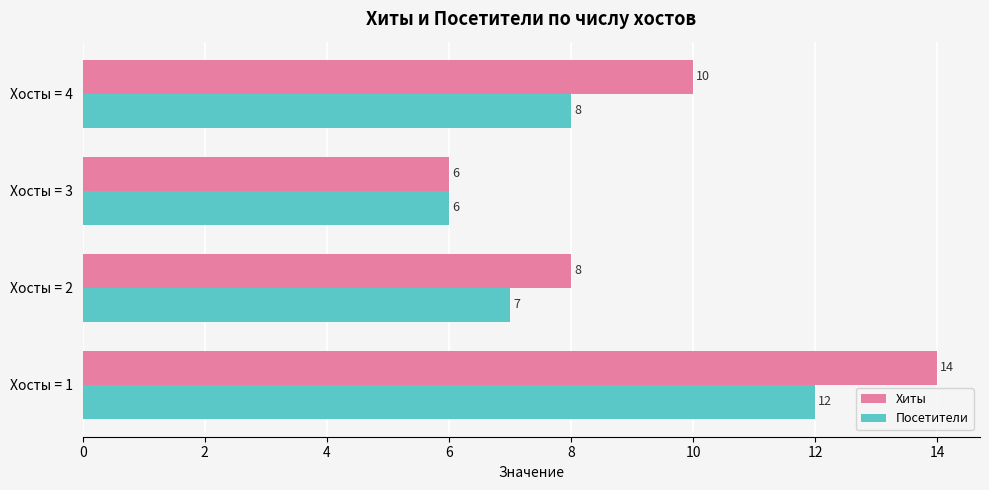

What is the difference between the maximum and minimum values in the Посетители series?

6